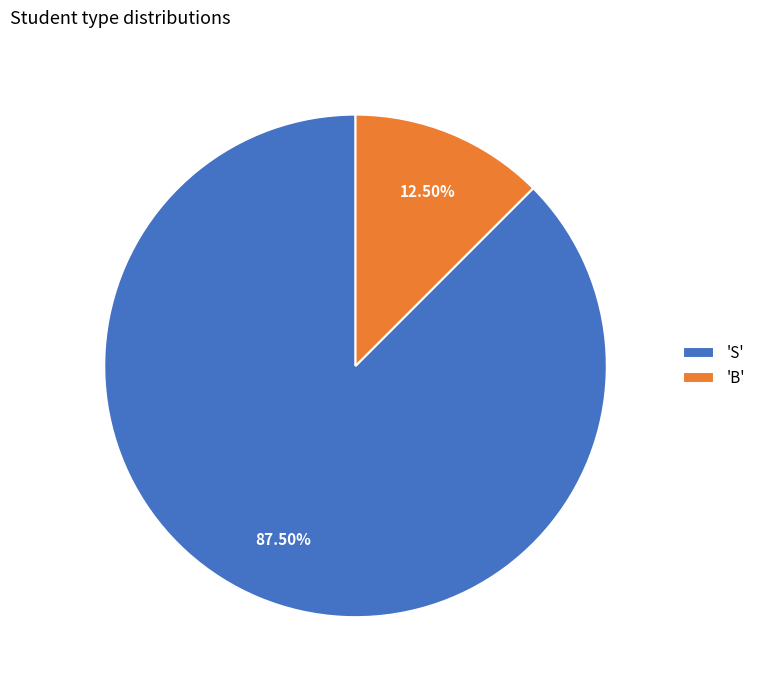

Which slice is the largest?

'S'